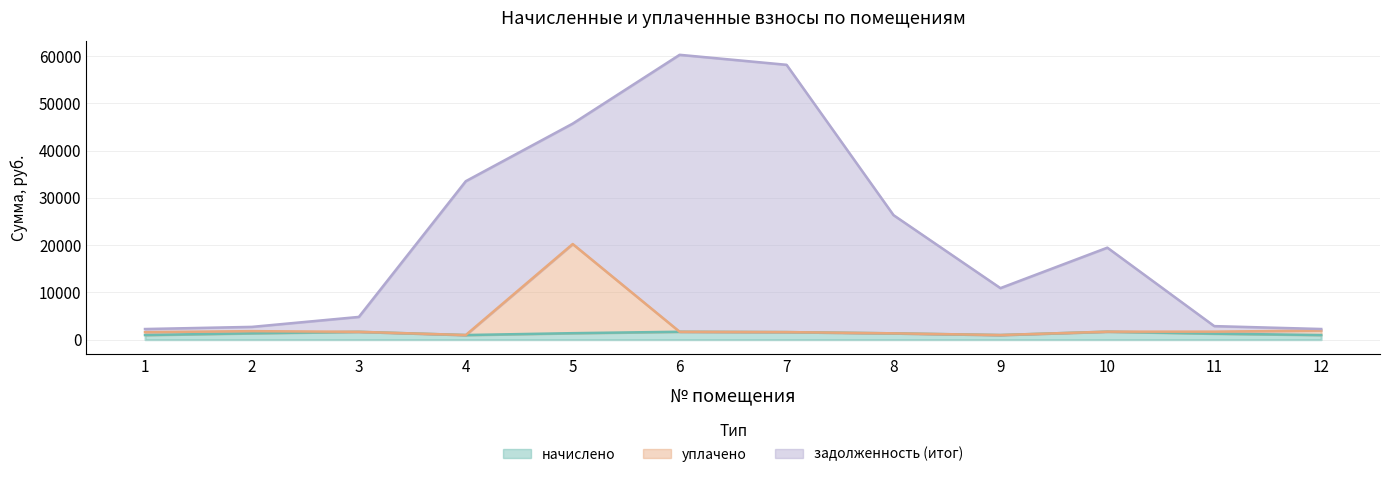

How many values in the уплачено series exceed 1677?

6